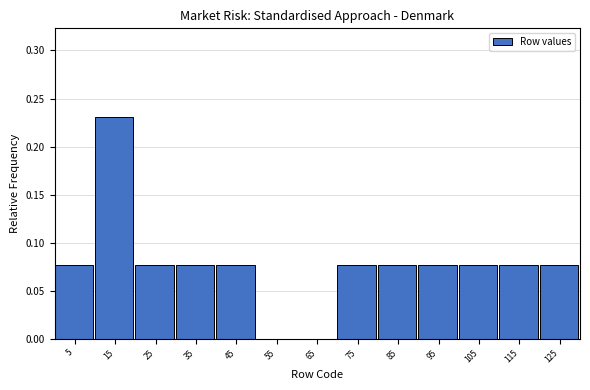

Between 85 and 15, which is larger?

15